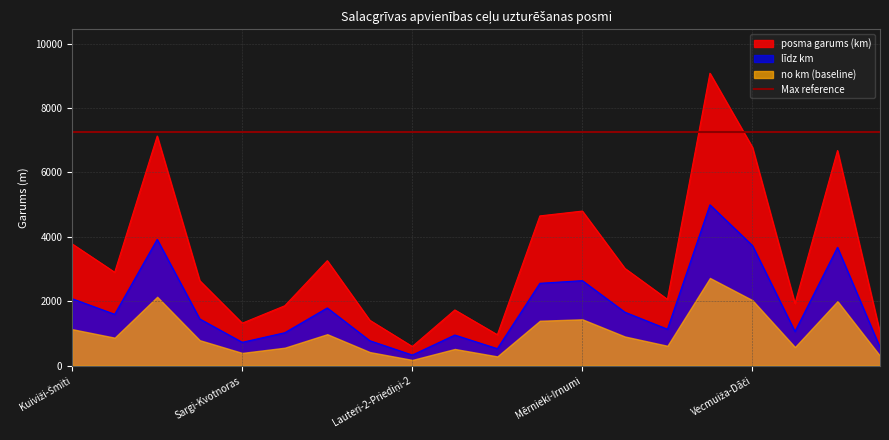

How many interior local valleys does the posma garums (km) series have?

6